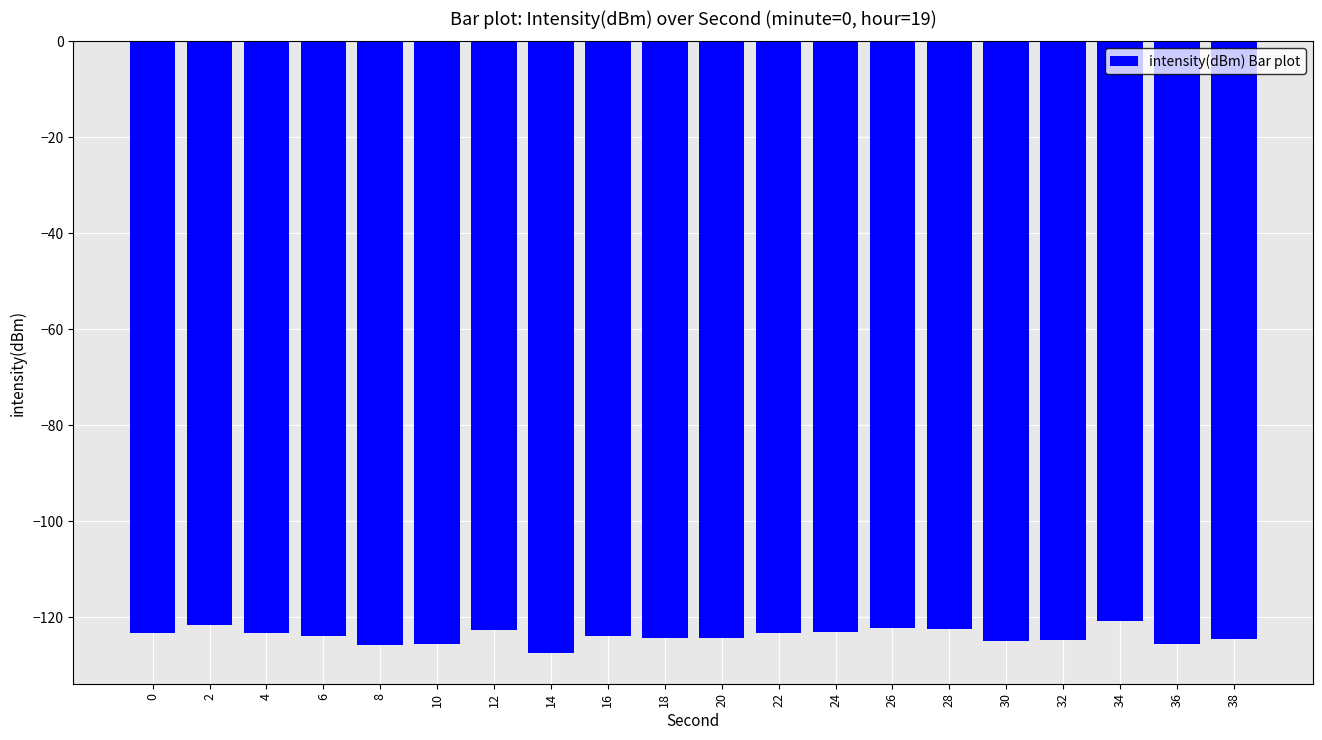

What is the greatest value displayed?

-120.8